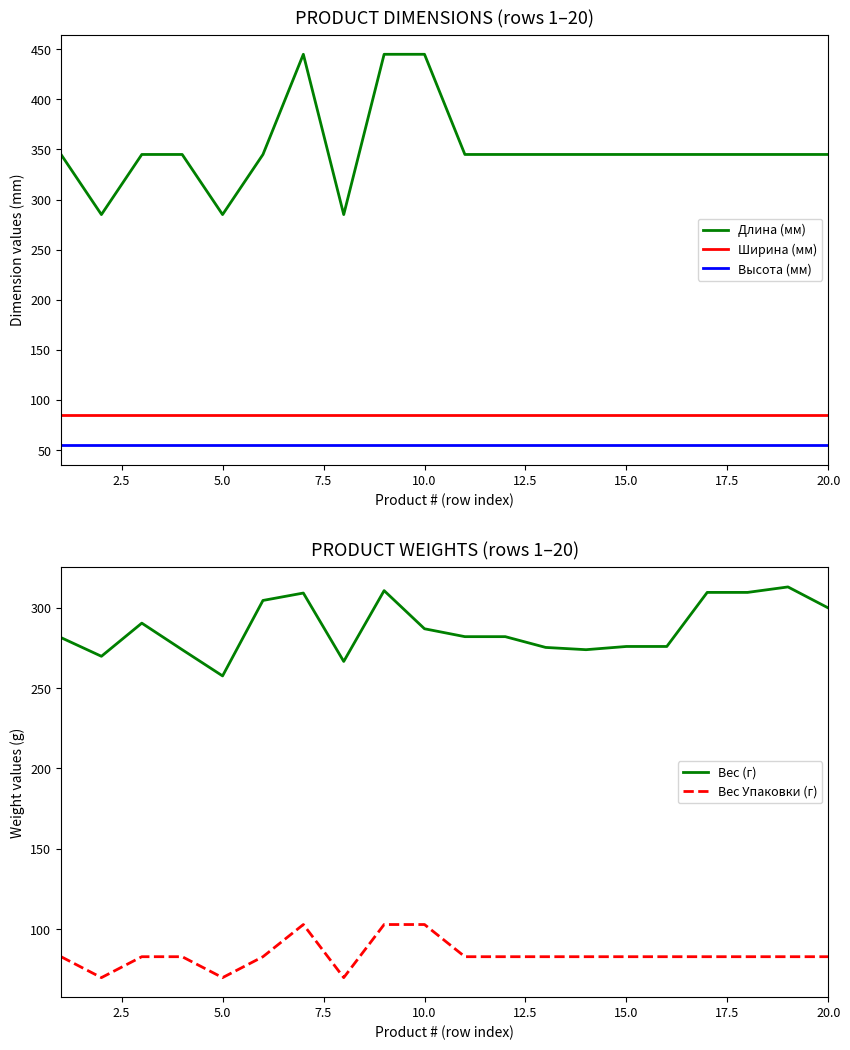

What is the maximum value for Вес (г)?

312.8